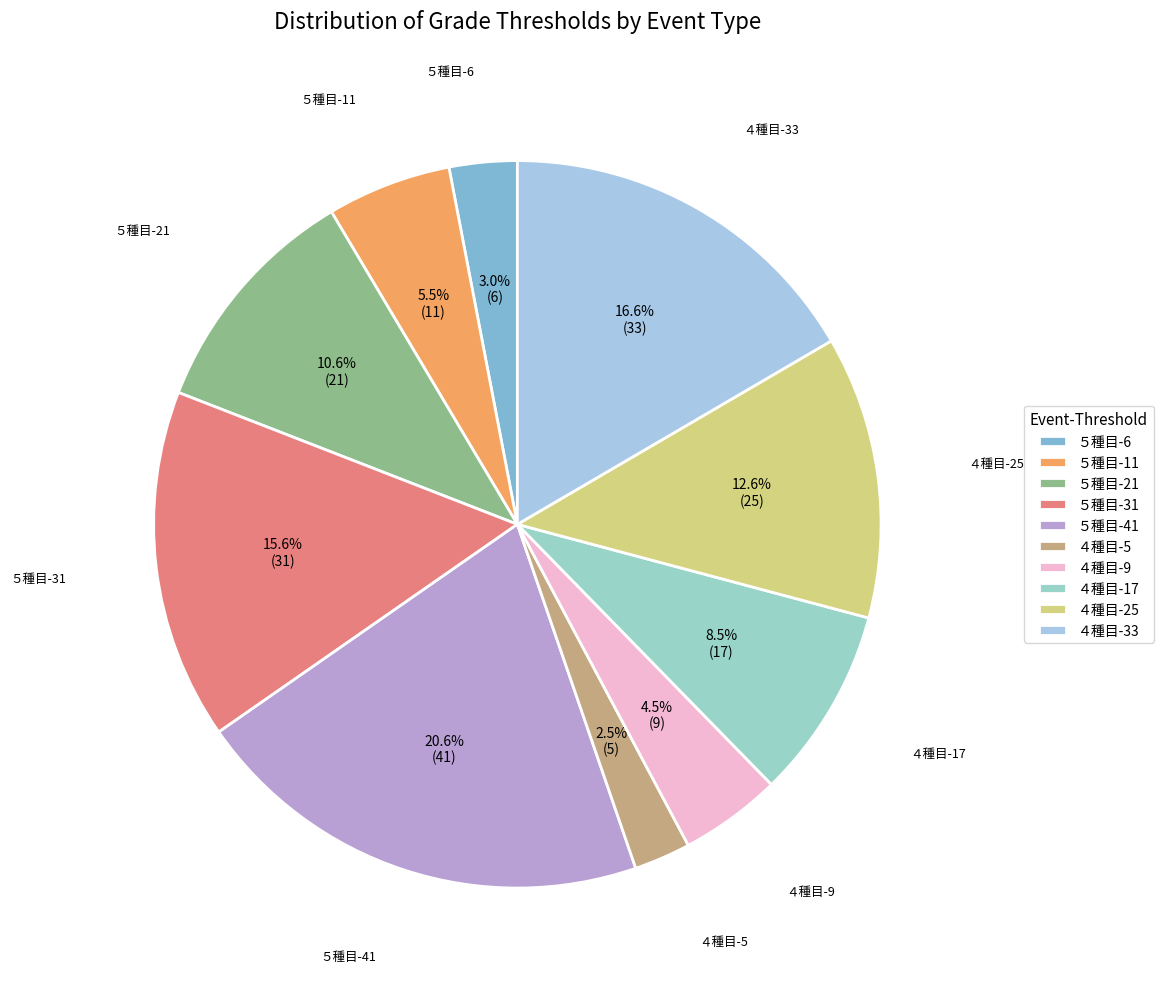

Is it true that ５種目-6 is 11% of the pie?

False